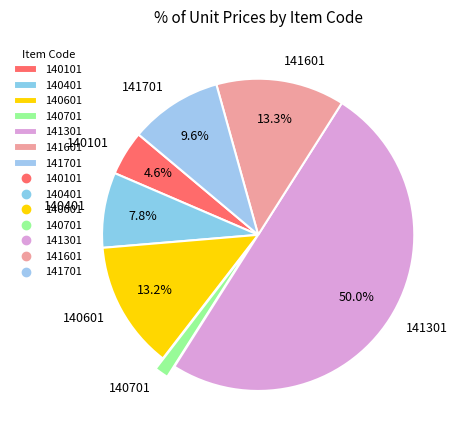

To the nearest percent, what portion does 140101 represent?

5%